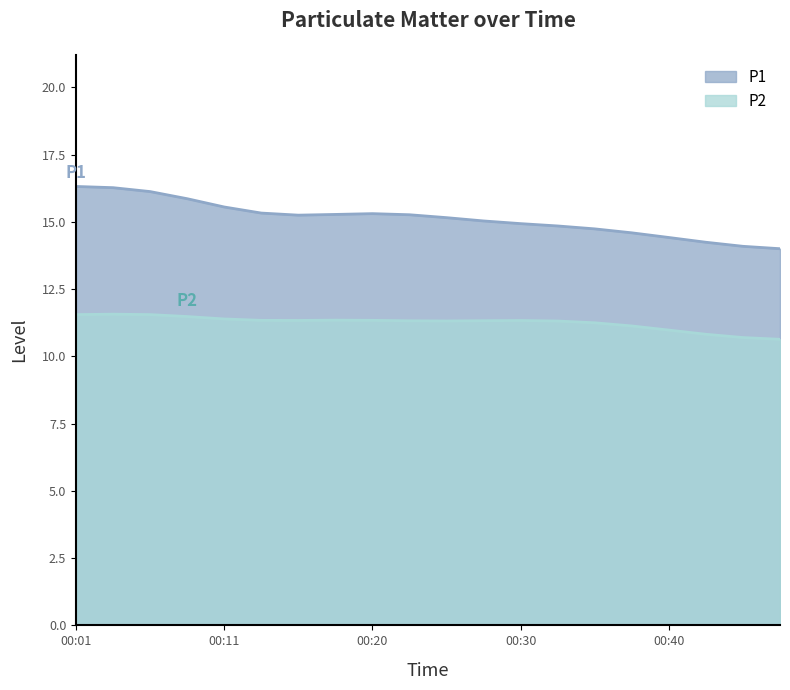

What is the difference between the maximum and minimum values in the P2 series?

0.9